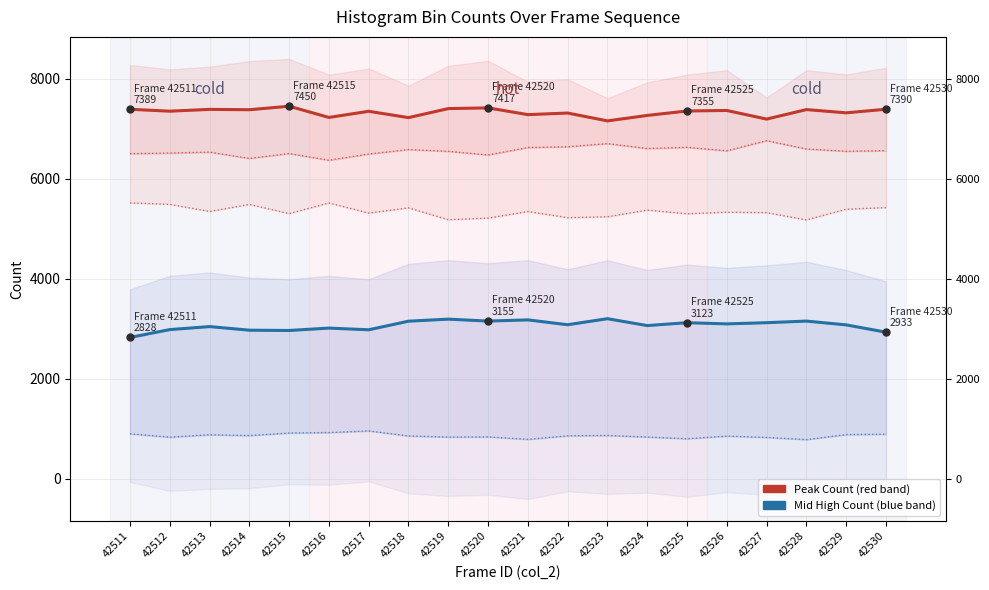

At which label does Low Count first exceed 5345?

42511